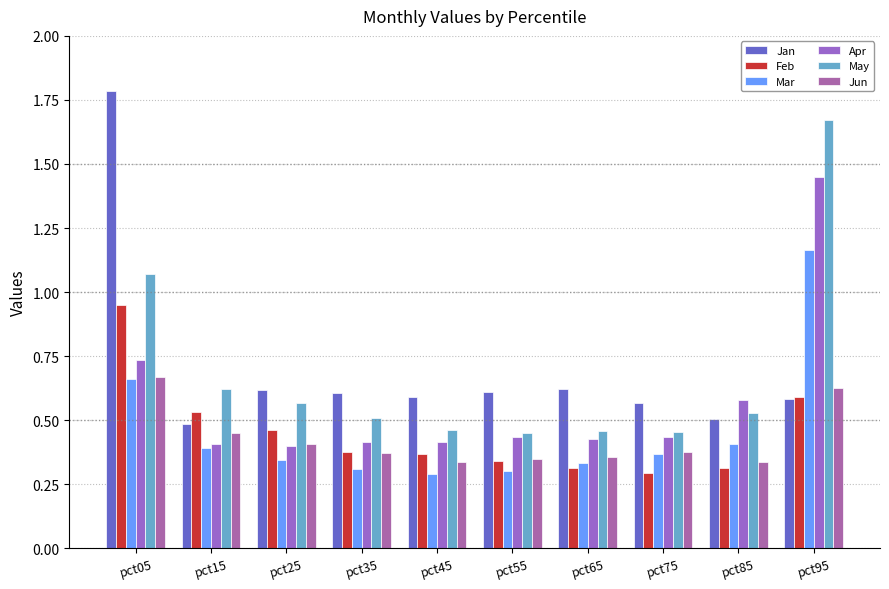

List the series in order of their peak value, lowest first.

Jun, Feb, Mar, Apr, May, Jan